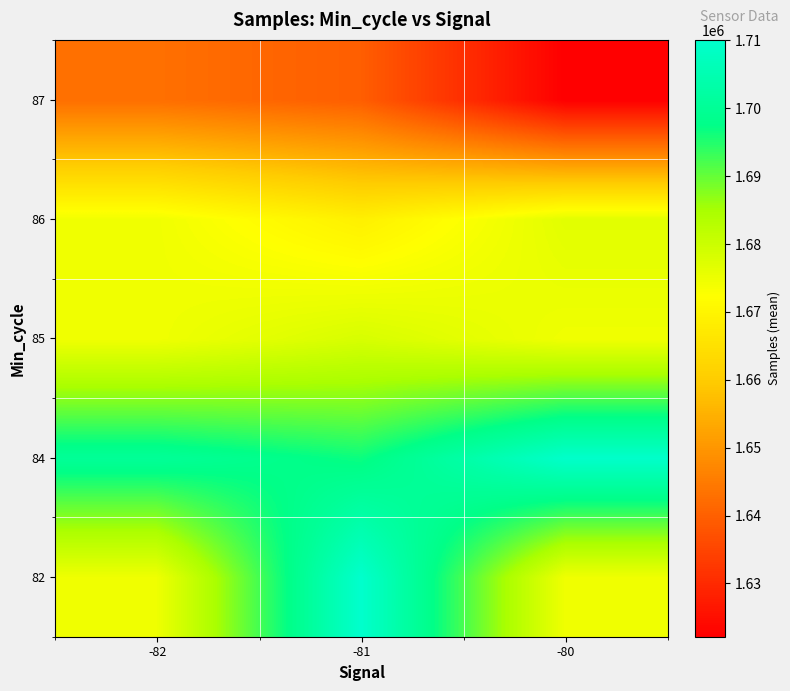

Reading left to right, extract all data points from this chart.

82: -82=1674500.1	-81=1710087.0	-80=1674500.1
84: -82=1700303.7	-81=1696598.2	-80=1709648.0
85: -82=1674500.1	-81=1678188.8	-80=1674500.1
86: -82=1674500.1	-81=1668851.0	-80=1676609.5
87: -82=1642890.0	-81=1639671.5	-80=1622153.0